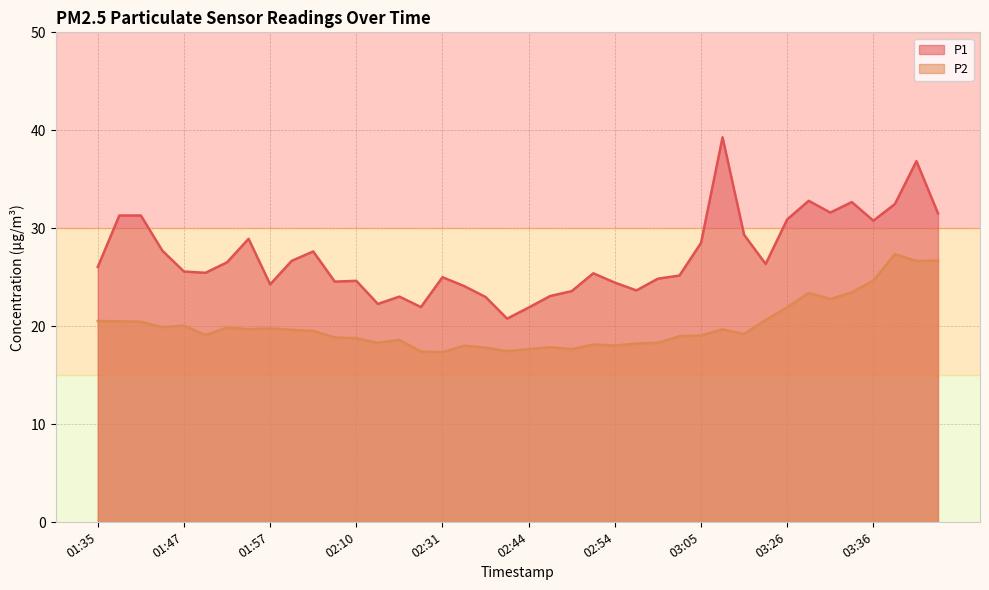

At which category does P2 reach its first local valley?

01:42